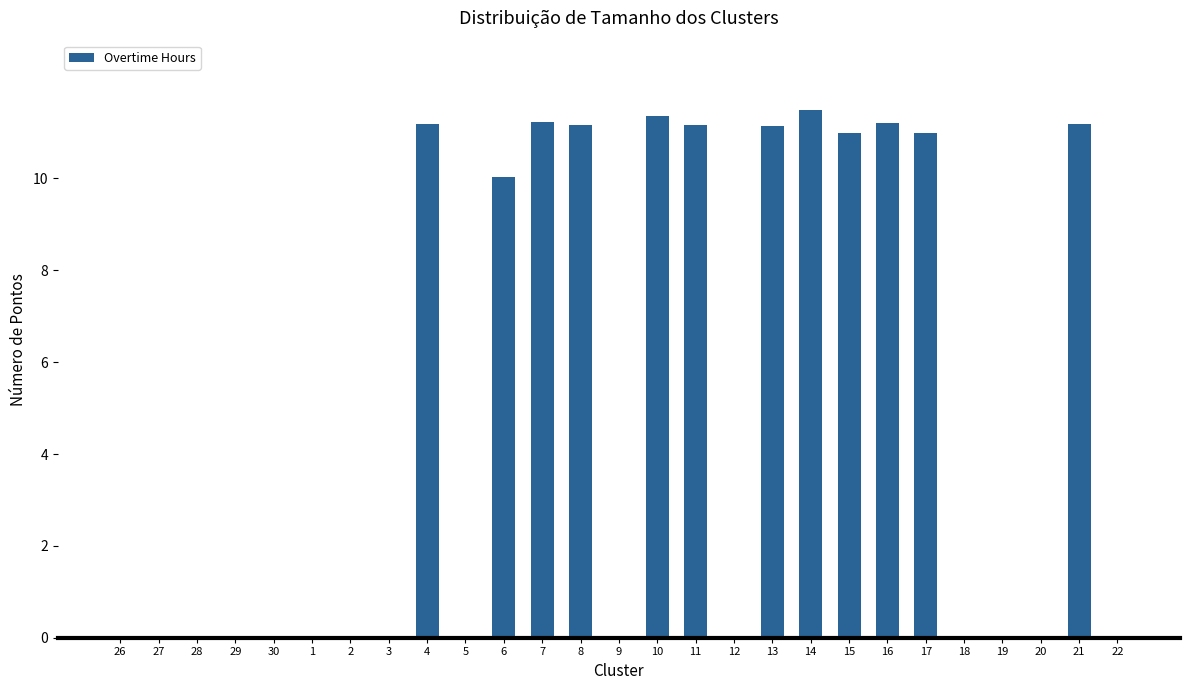

What is the greatest value displayed?

11.5